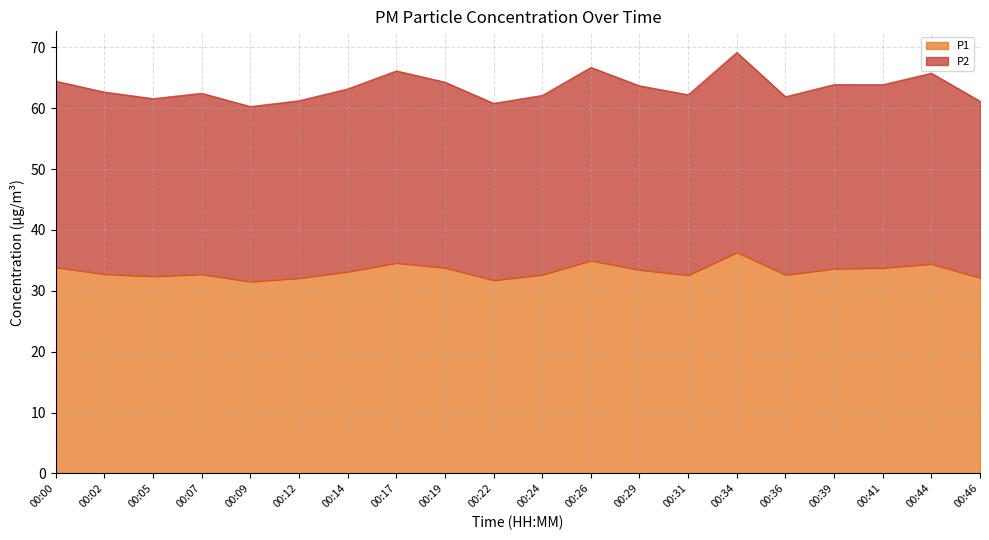

At 00:05, list the series in order from smallest to largest.

P1, P2